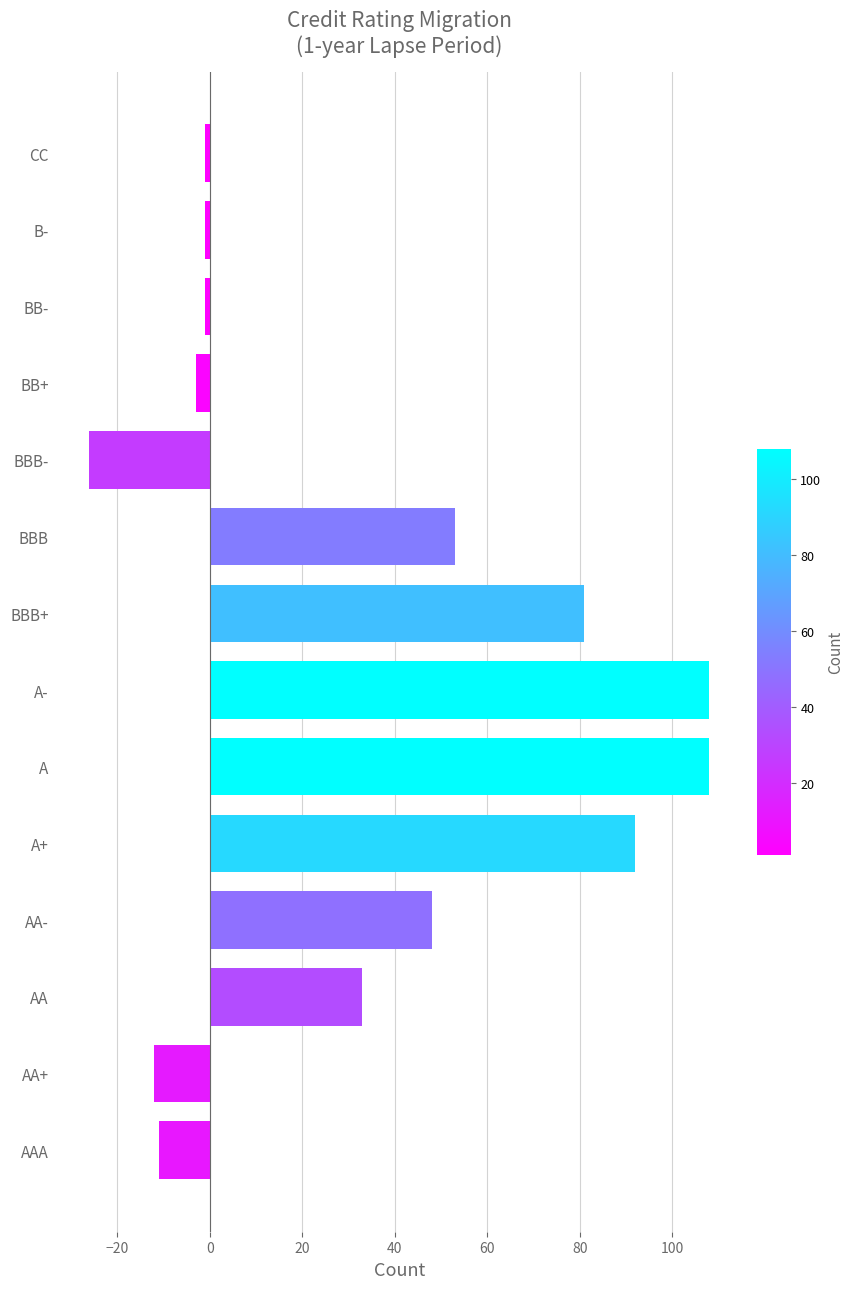

What is the approximate value at BBB+?

81